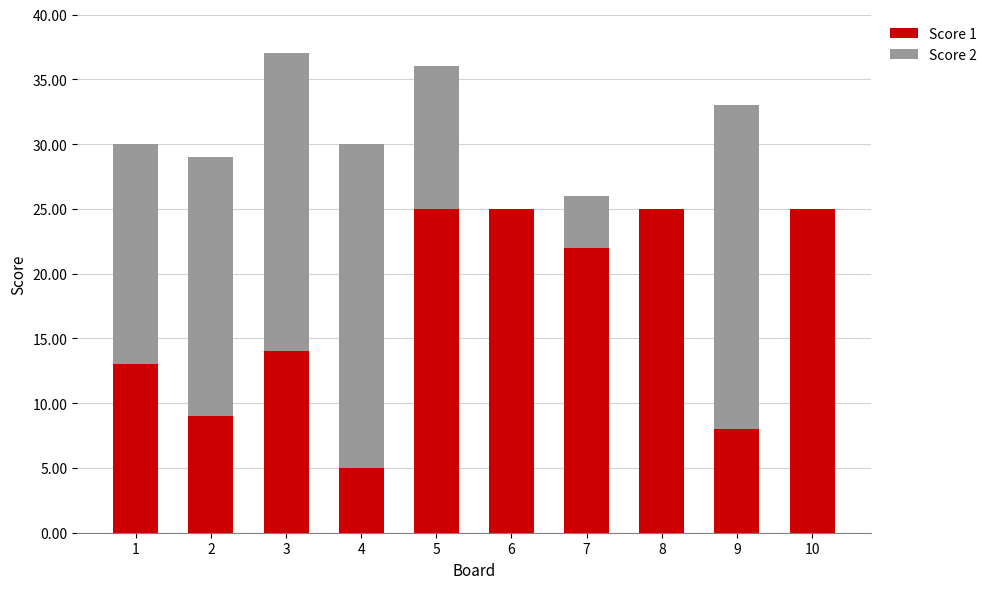

What is the highest value of the Score 1 series?

25